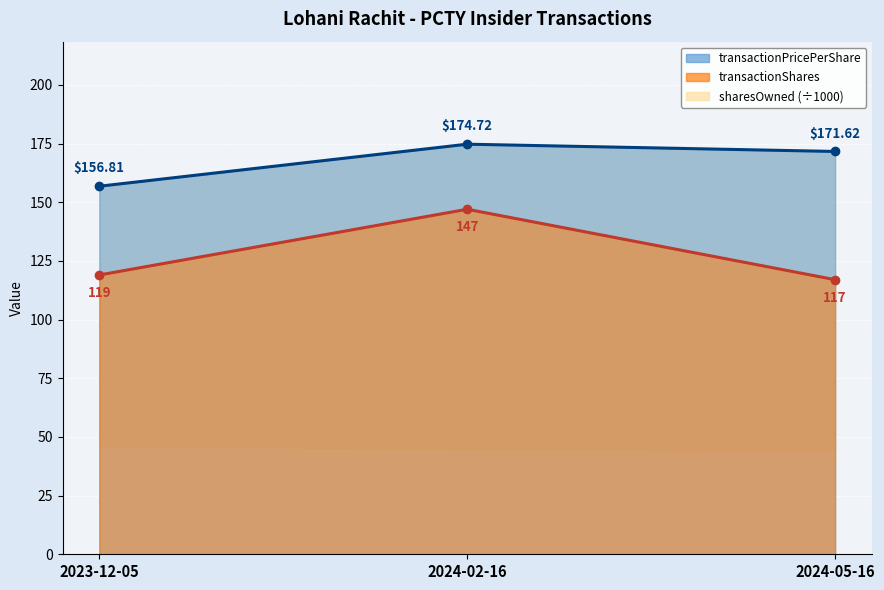

What is the difference between the transactionShares (line) values at 2024-02-16 and 2024-05-16?

30.0